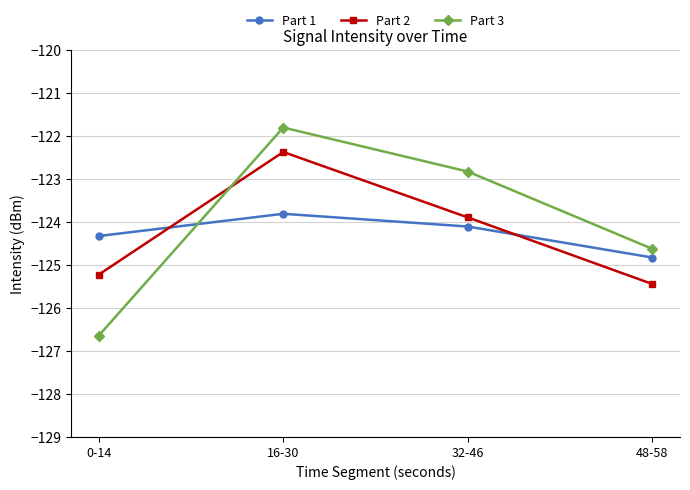

What is the lowest value of the Part 1 series?

-124.8